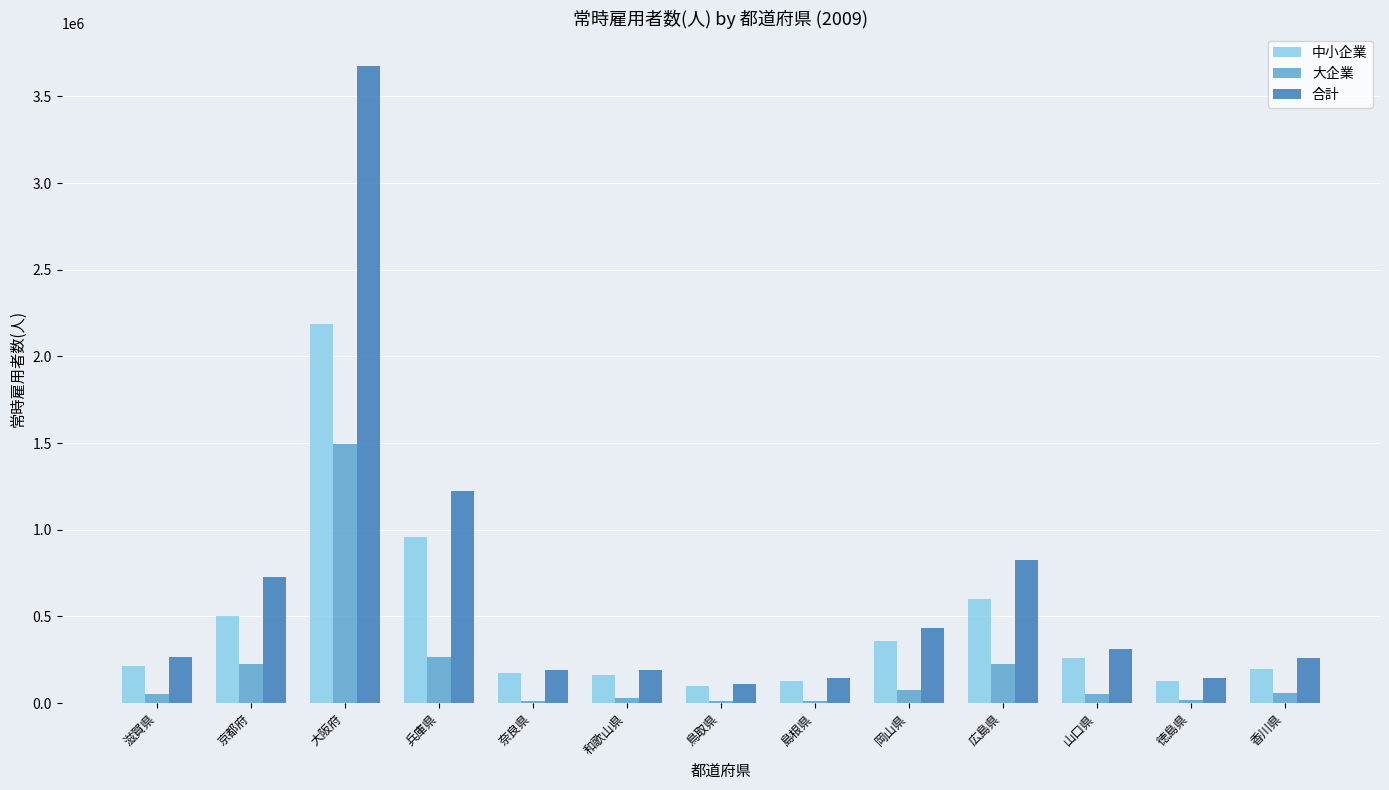

The value of 合計 at 滋賀県 is 266432. True or false?

True